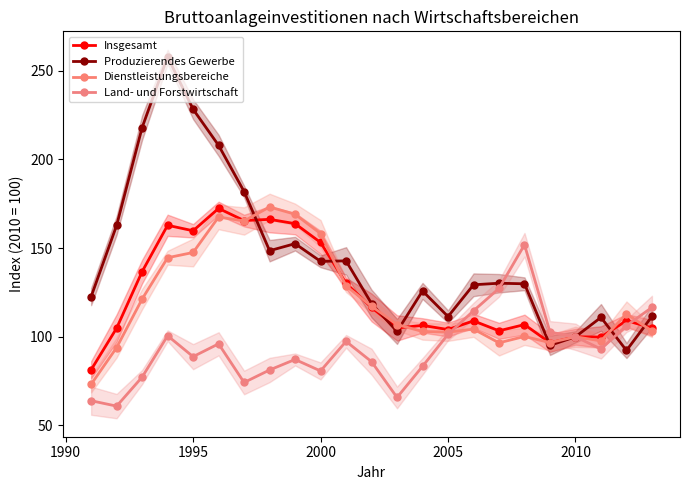

What is the difference between the maximum and second lowest values in the Land- und Forstwirtschaft series?

87.9